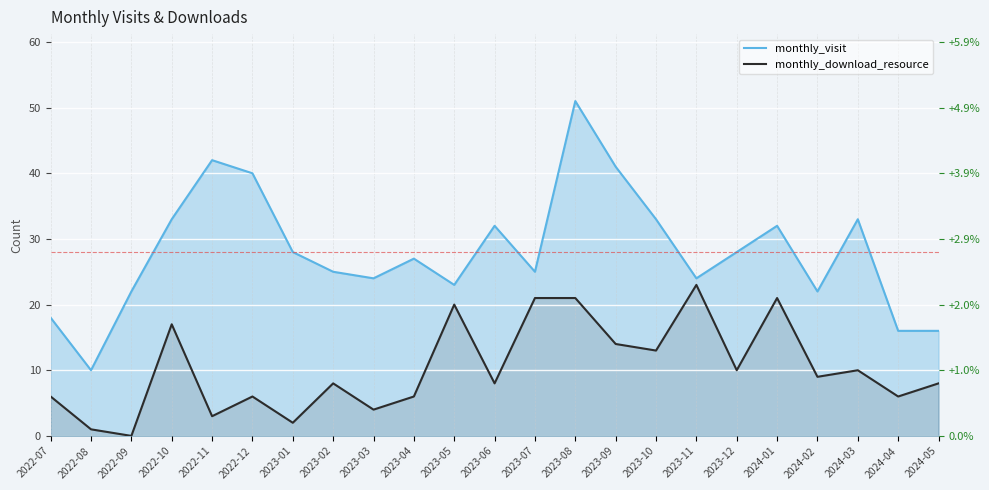

Between 2023-04 and 2023-10, which series saw the biggest shift?

monthly_download_resource